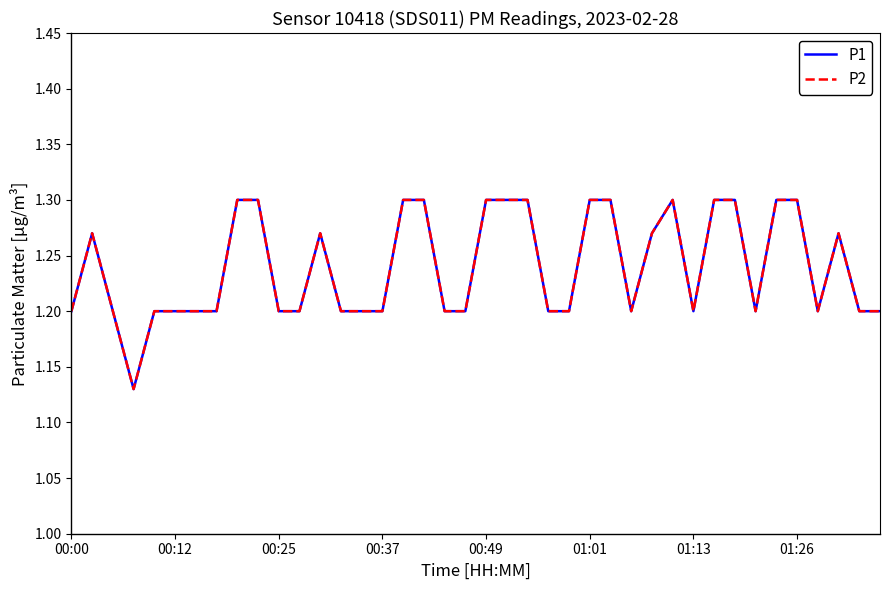

How many lines are shown in the chart?

2